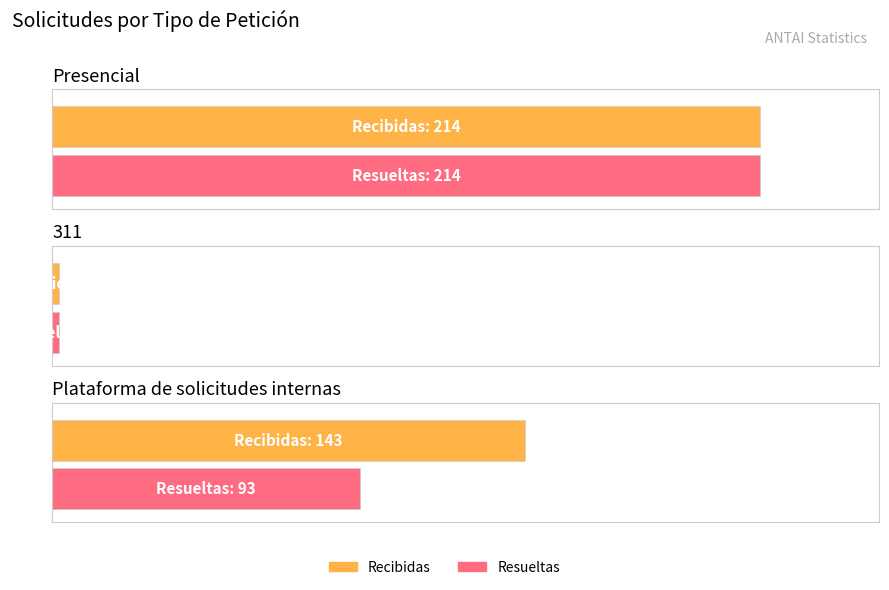

What position from the right is 311?

2